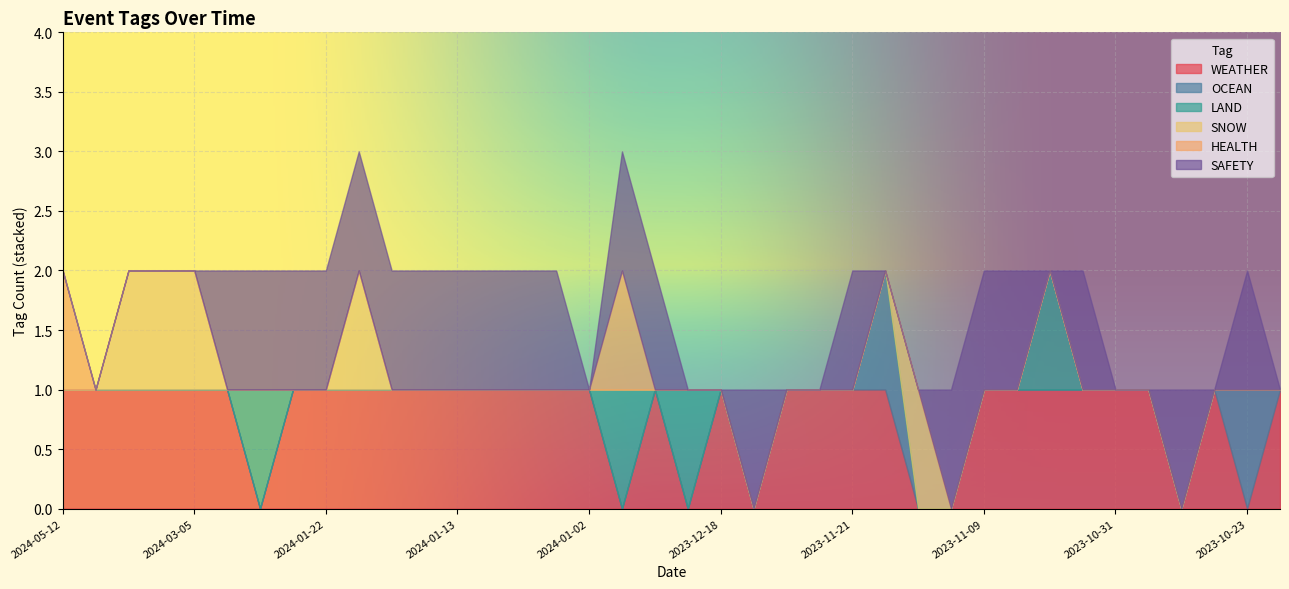

Reading left to right, transcribe all the data shown in this chart.

WEATHER: 1	1	1	1	1	1	0	1	1	1	1	1	1	1	1	1	1	0	1	0	1	0	1	1	1	1	0	0	1	1	1	1	1	1	0	1	0	1
OCEAN: 0	0	0	0	0	0	0	0	0	0	0	0	0	0	0	0	0	0	0	0	0	0	0	0	0	1	0	0	0	0	0	0	0	0	0	0	1	0
LAND: 0	0	0	0	0	0	1	0	0	0	0	0	0	0	0	0	0	1	0	1	0	0	0	0	0	0	0	0	0	0	1	0	0	0	0	0	0	0
SNOW: 0	0	1	1	1	0	0	0	0	1	0	0	0	0	0	0	0	0	0	0	0	0	0	0	0	0	1	0	0	0	0	0	0	0	0	0	0	0
HEALTH: 1	0	0	0	0	0	0	0	0	0	0	0	0	0	0	0	0	1	0	0	0	0	0	0	0	0	0	0	0	0	0	0	0	0	0	0	0	0
SAFETY: 0	0	0	0	0	1	1	1	1	1	1	1	1	1	1	1	0	1	1	0	0	1	0	0	1	0	0	1	1	1	0	1	0	0	1	0	1	0